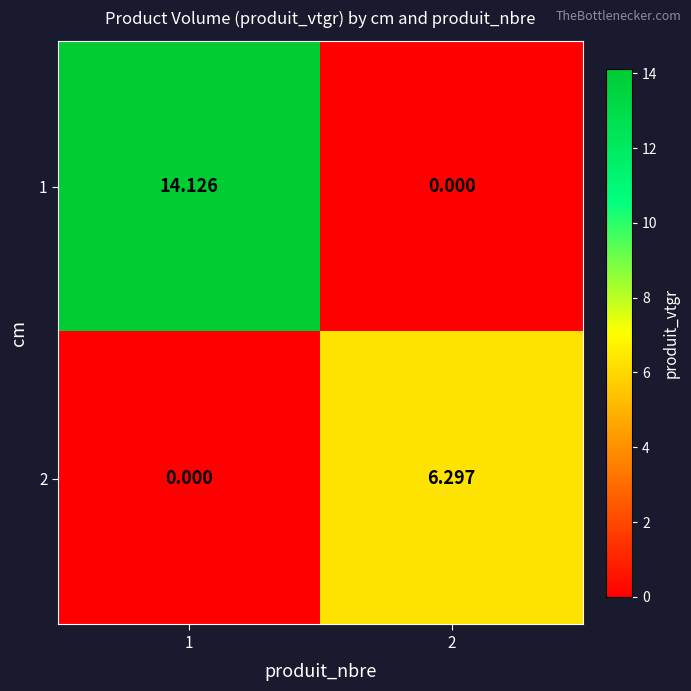

How many data points in 1 are less than 14?

1